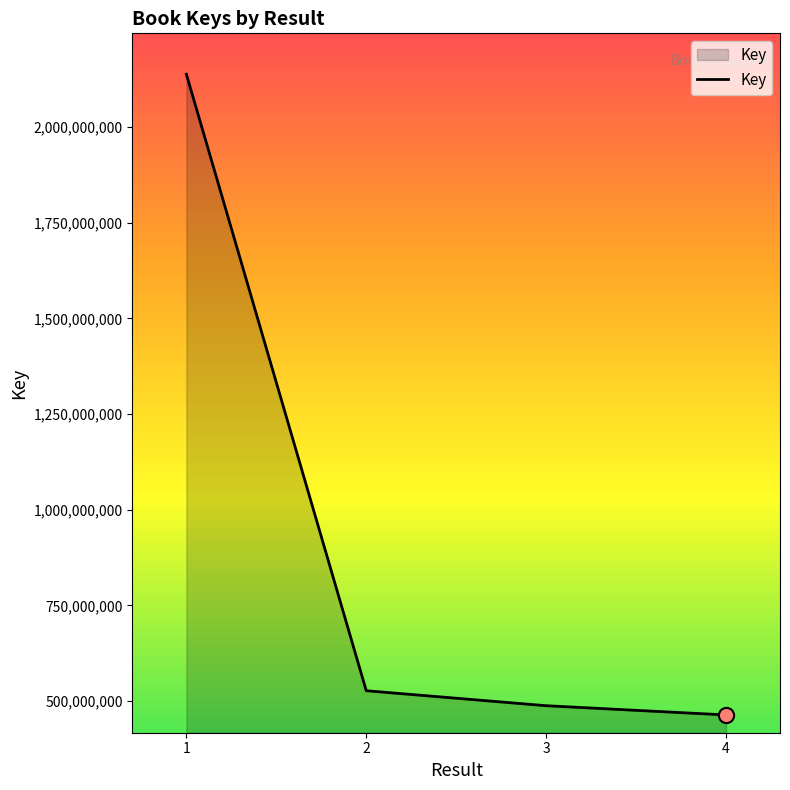

What is the change in value from 1 to 2?

-1610277975